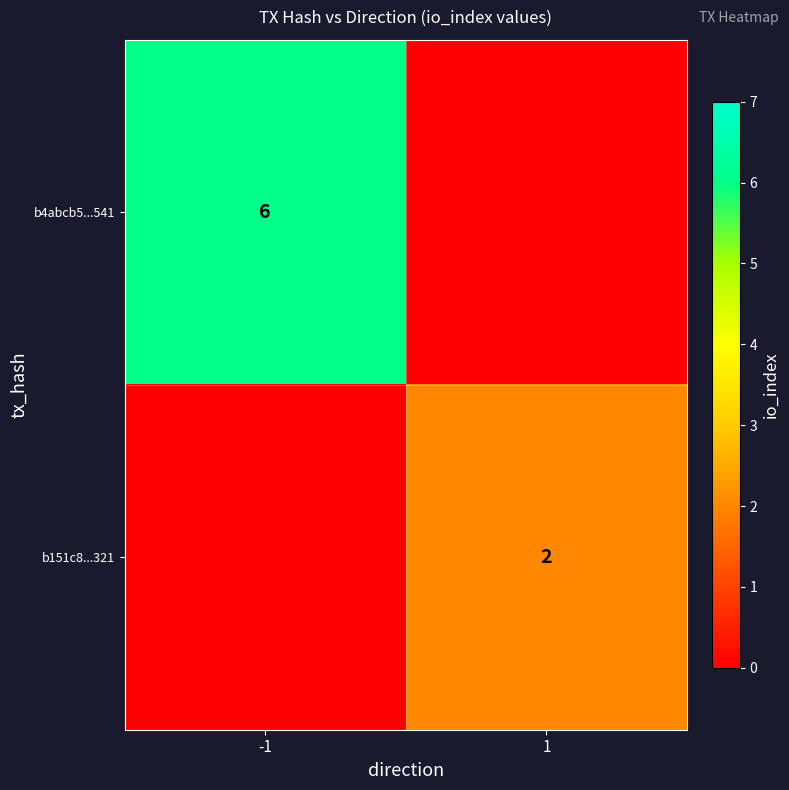

True or false: b4abcb5...541 has a value of 10 at -1.

False